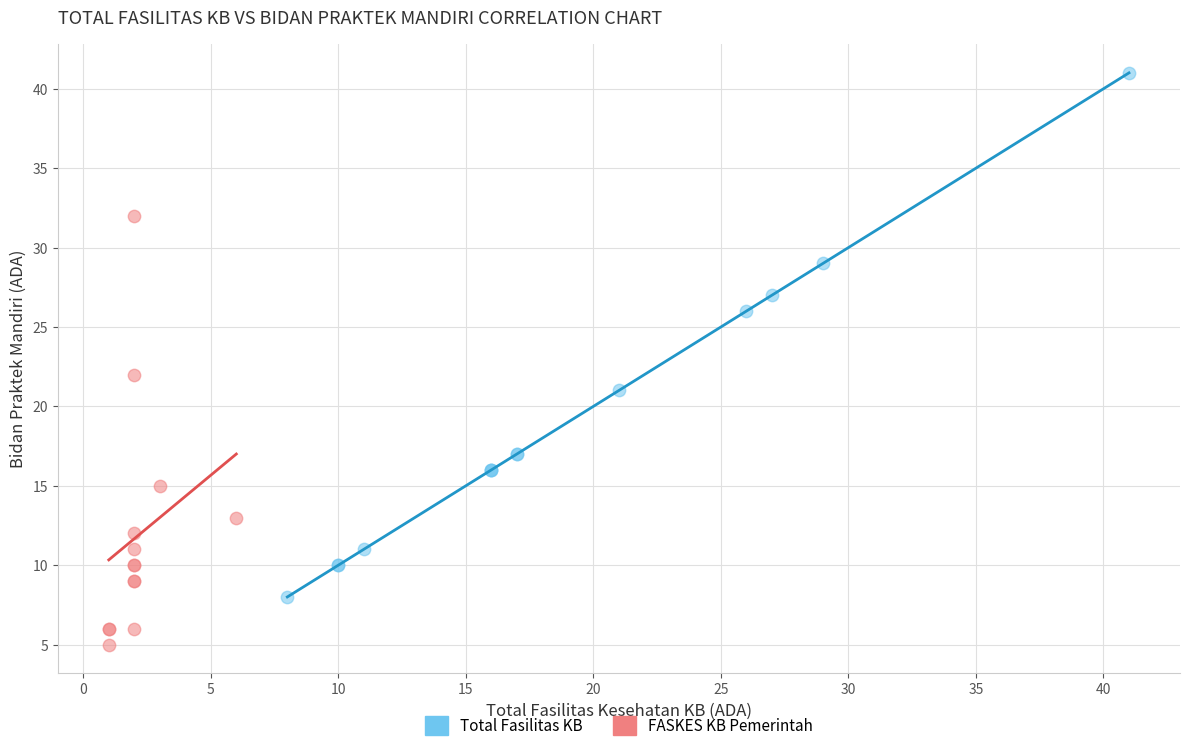

Which series reaches the maximum Y coordinate?

Total Fasilitas KB